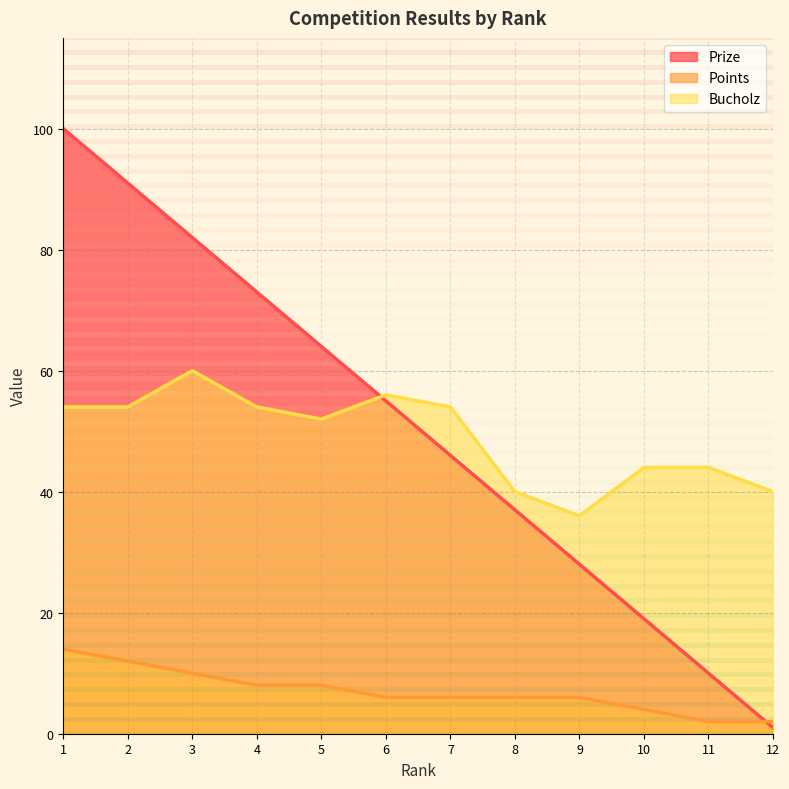

How many values in the Bucholz series exceed 54?

2